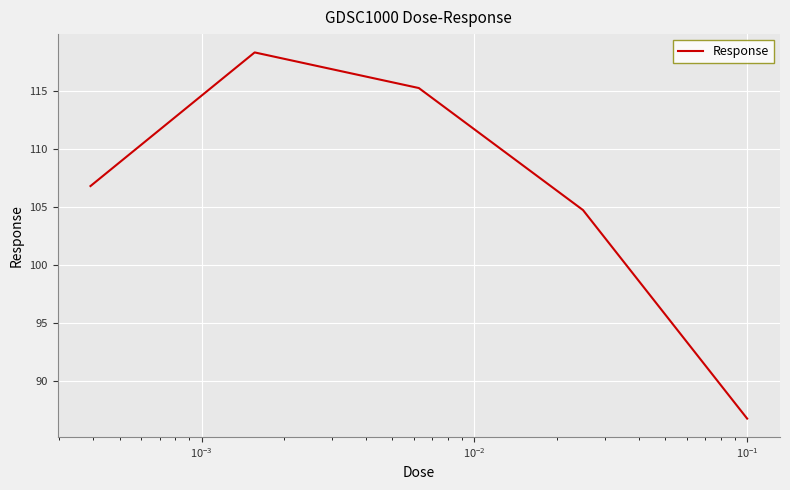

What is the minimum value shown in the chart?

86.8